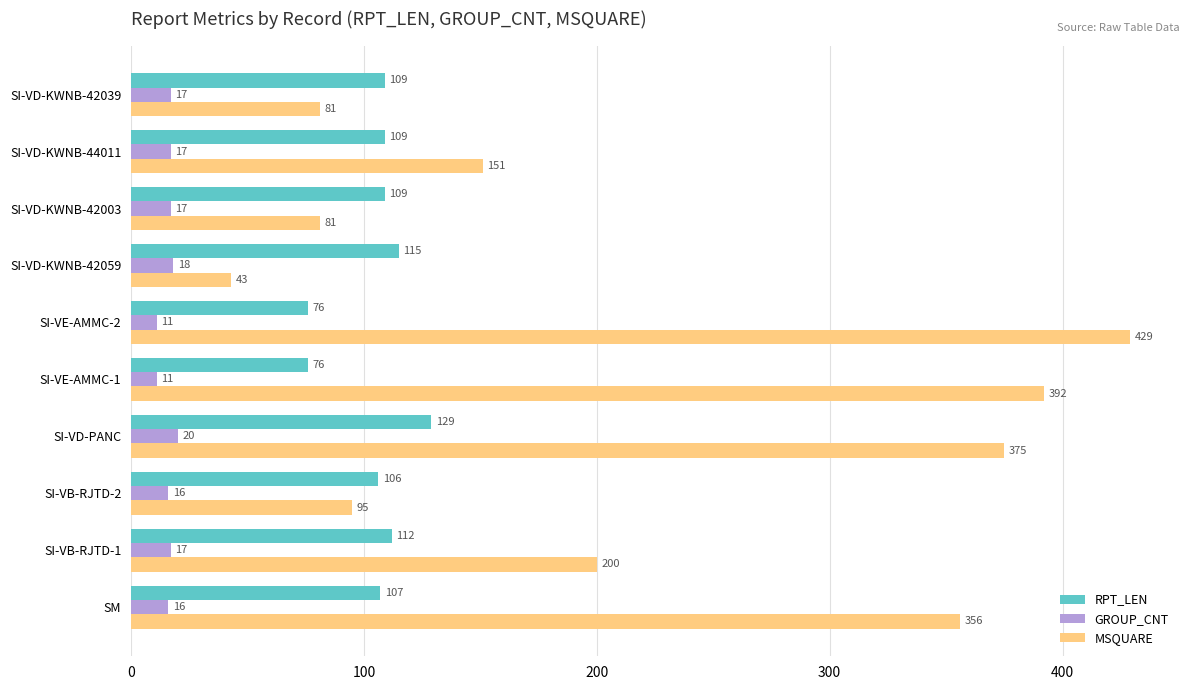

List the series in order of their overall mean, lowest first.

GROUP_CNT, RPT_LEN, MSQUARE